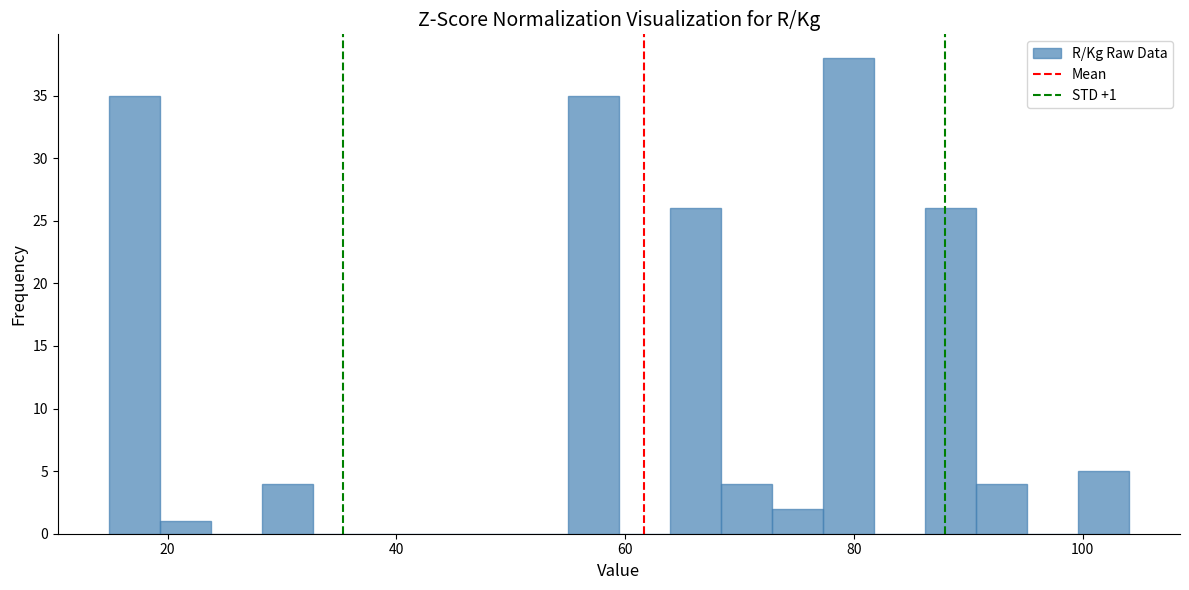

Read against the x-axis, roughly where is the centre of the tallest bar?

80